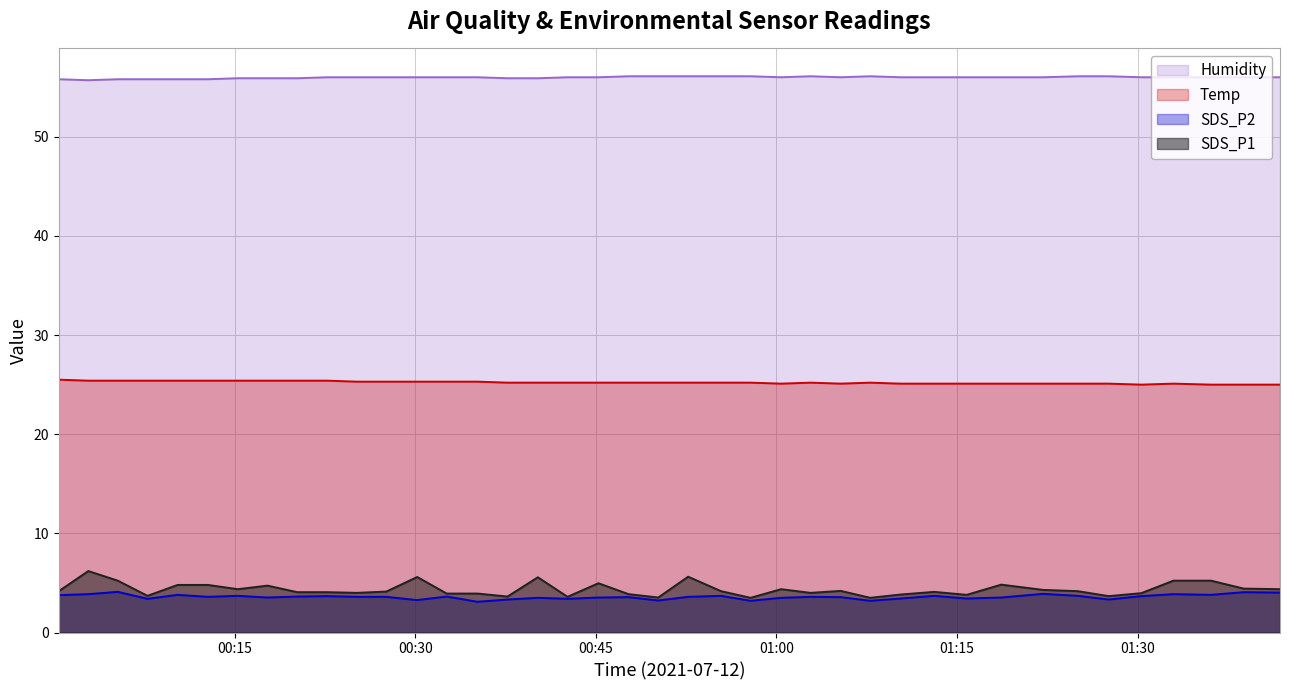

Reading left to right, transcribe all the data shown in this chart.

SDS_P1: 4.2	6.2	5.2	3.7	4.8	4.8	4.4	4.7	4.1	4.1	4.0	4.1	5.6	3.9	3.9	3.6	5.6	3.6	5.0	3.9	3.5	5.6	4.2	3.5	4.4	4.0	4.2	3.5	3.8	4.1	3.8	4.8	4.3	4.2	3.7	4.0	5.2	5.2	4.4	4.4
SDS_P2: 3.8	3.9	4.1	3.4	3.8	3.6	3.7	3.5	3.6	3.7	3.6	3.6	3.3	3.6	3.1	3.3	3.5	3.4	3.5	3.6	3.2	3.6	3.7	3.2	3.5	3.6	3.6	3.2	3.4	3.7	3.4	3.5	3.9	3.7	3.3	3.7	3.9	3.8	4.1	4.0
Temp: 25.5	25.4	25.4	25.4	25.4	25.4	25.4	25.4	25.4	25.4	25.3	25.3	25.3	25.3	25.3	25.2	25.2	25.2	25.2	25.2	25.2	25.2	25.2	25.2	25.1	25.2	25.1	25.2	25.1	25.1	25.1	25.1	25.1	25.1	25.1	25.0	25.1	25.0	25.0	25.0
Humidity: 55.8	55.7	55.8	55.8	55.8	55.8	55.9	55.9	55.9	56.0	56.0	56.0	56.0	56.0	56.0	55.9	55.9	56.0	56.0	56.1	56.1	56.1	56.1	56.1	56.0	56.1	56.0	56.1	56.0	56.0	56.0	56.0	56.0	56.1	56.1	56.0	56.0	56.0	56.0	56.0